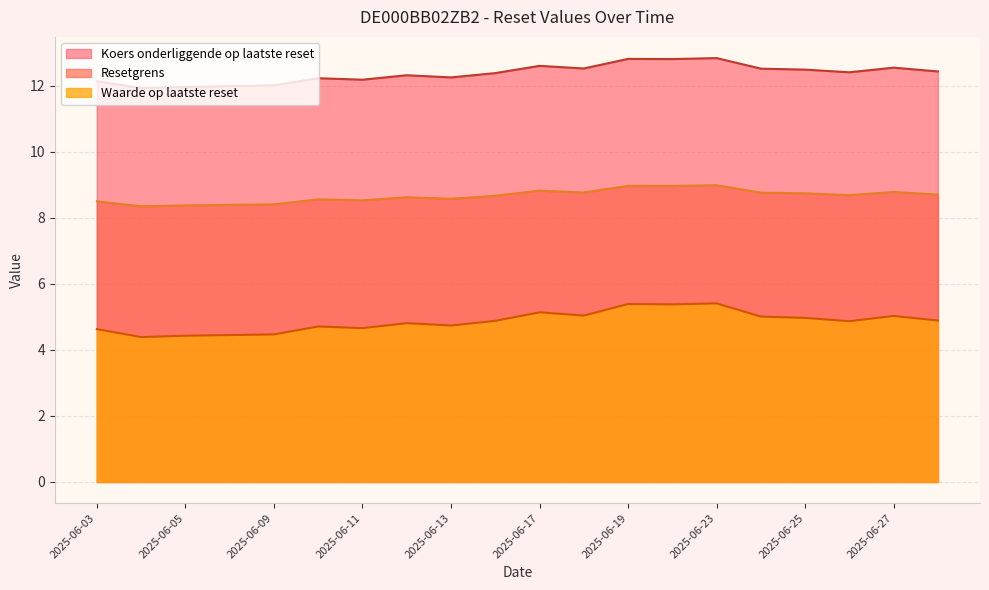

In Koers onderliggende op laatste reset, how many points are lower than both neighbors (excluding endpoints)?

6